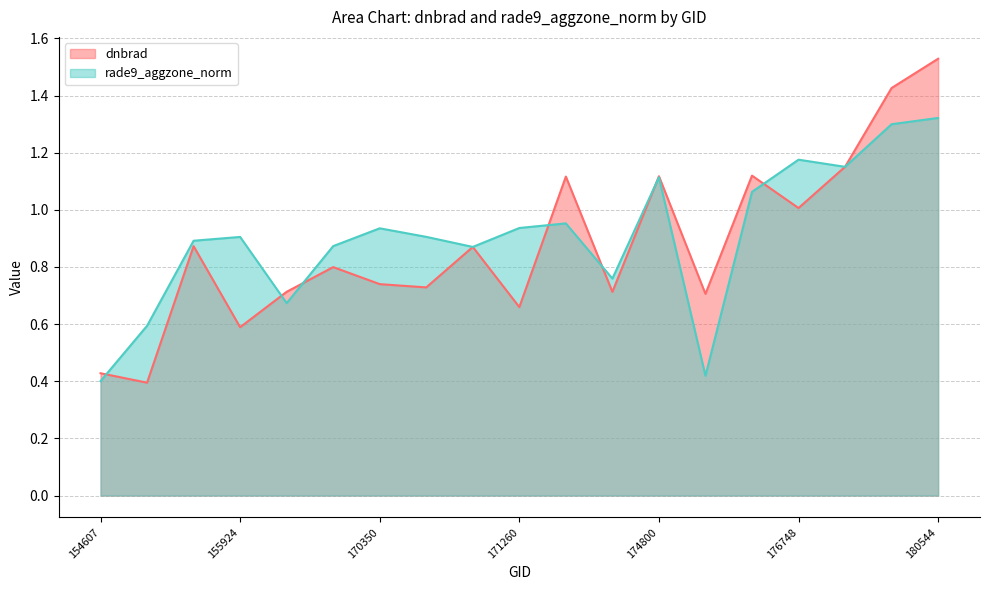

Read the dnbrad value at 154607.

0.4